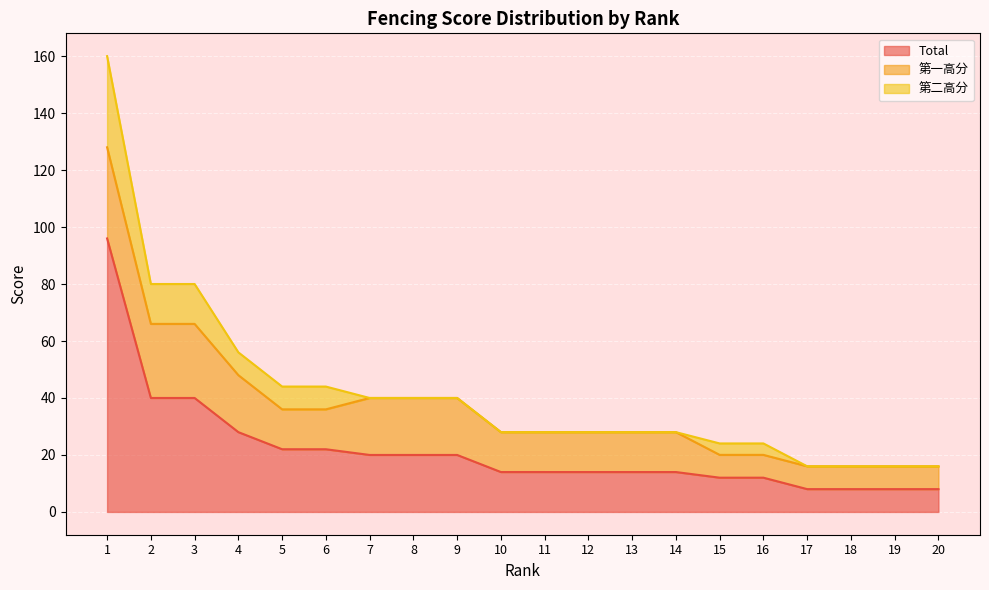

Reading left to right, extract all data points from this chart.

Total: 1=96.0	2=40.0	3=40.0	4=28.0	5=22.0	6=22.0	7=20.0	8=20.0	9=20.0	10=14.0	11=14.0	12=14.0	13=14.0	14=14.0	15=12.0	16=12.0	17=8.0	18=8.0	19=8.0	20=8.0
第一高分: 1=32.0	2=26.0	3=26.0	4=20.0	5=14.0	6=14.0	7=20.0	8=20.0	9=20.0	10=14.0	11=14.0	12=14.0	13=14.0	14=14.0	15=8.0	16=8.0	17=8.0	18=8.0	19=8.0	20=8.0
第二高分: 1=32.0	2=14.0	3=14.0	4=8.0	5=8.0	6=8.0	7=0.0	8=0.0	9=0.0	10=0.0	11=0.0	12=0.0	13=0.0	14=0.0	15=4.0	16=4.0	17=0.0	18=0.0	19=0.0	20=0.0